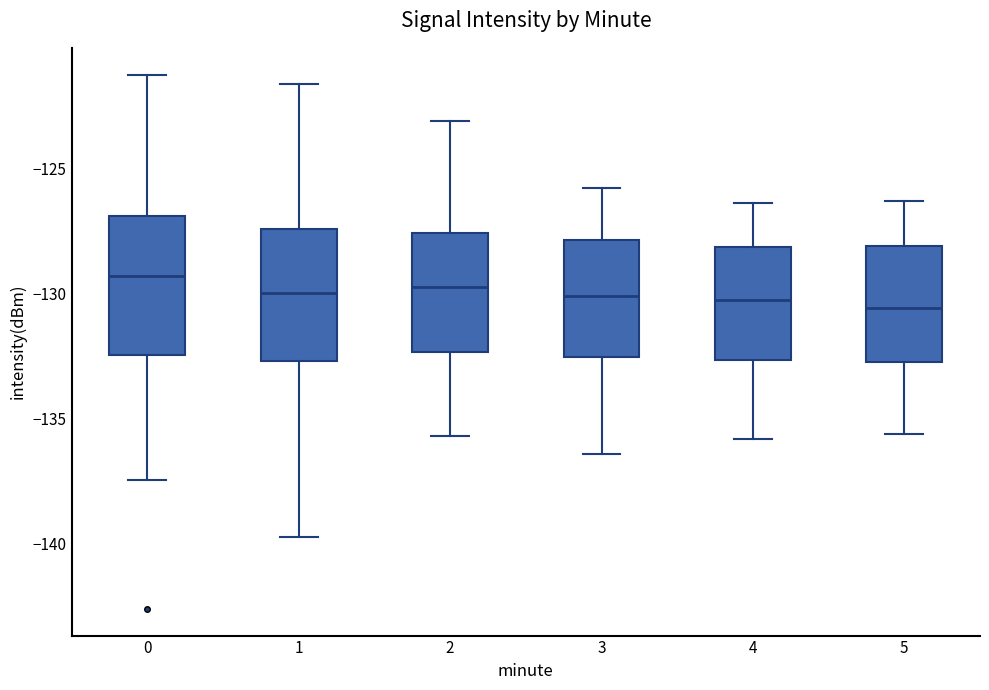

Reading left to right, transcribe this box plot: for each box, give where its median line is, the range the box spans, and where its two whiskers end, as read against the y-axis. The values are not printed on the chart, so give them approximately, as read against the axis.

0: median -129.5, box -132.5 to -127.0, whiskers -137.5 to -121.5
1: median -130.0, box -132.5 to -127.5, whiskers -139.5 to -121.5
2: median -129.5, box -132.5 to -127.5, whiskers -135.5 to -123.0
3: median -130.0, box -132.5 to -128.0, whiskers -136.5 to -126.0
4: median -130.0, box -132.5 to -128.0, whiskers -136.0 to -126.5
5: median -130.5, box -132.5 to -128.0, whiskers -135.5 to -126.5